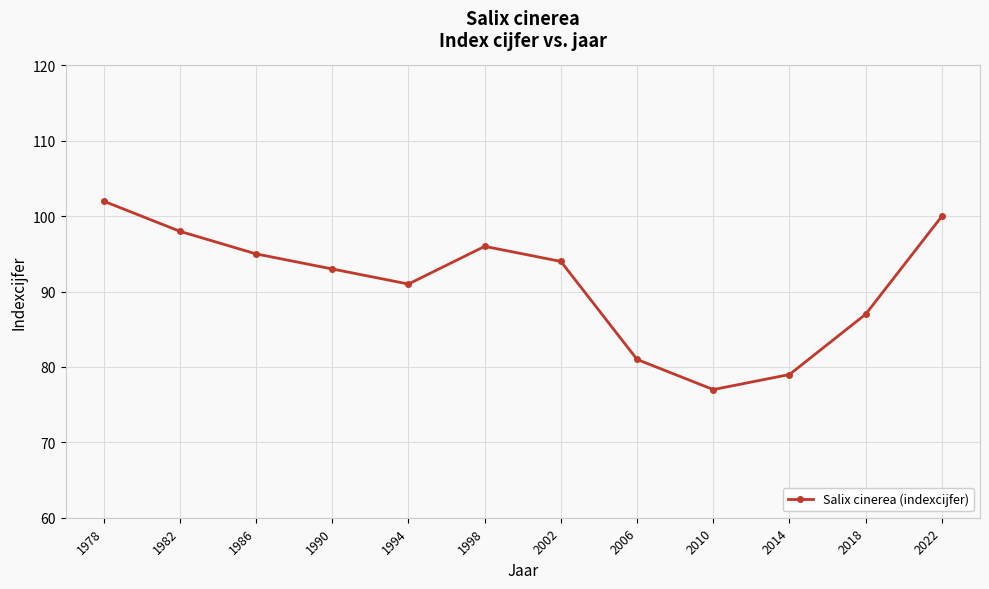

Where does the data first go above 94?

1978